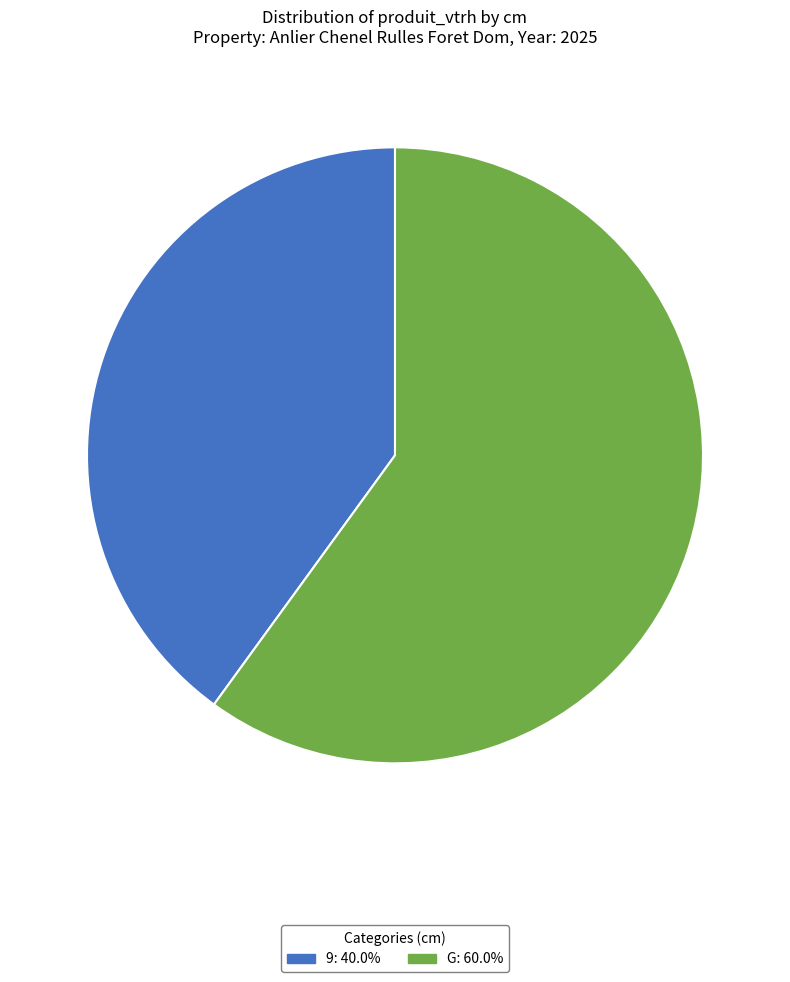

How many segments does this pie chart have?

2